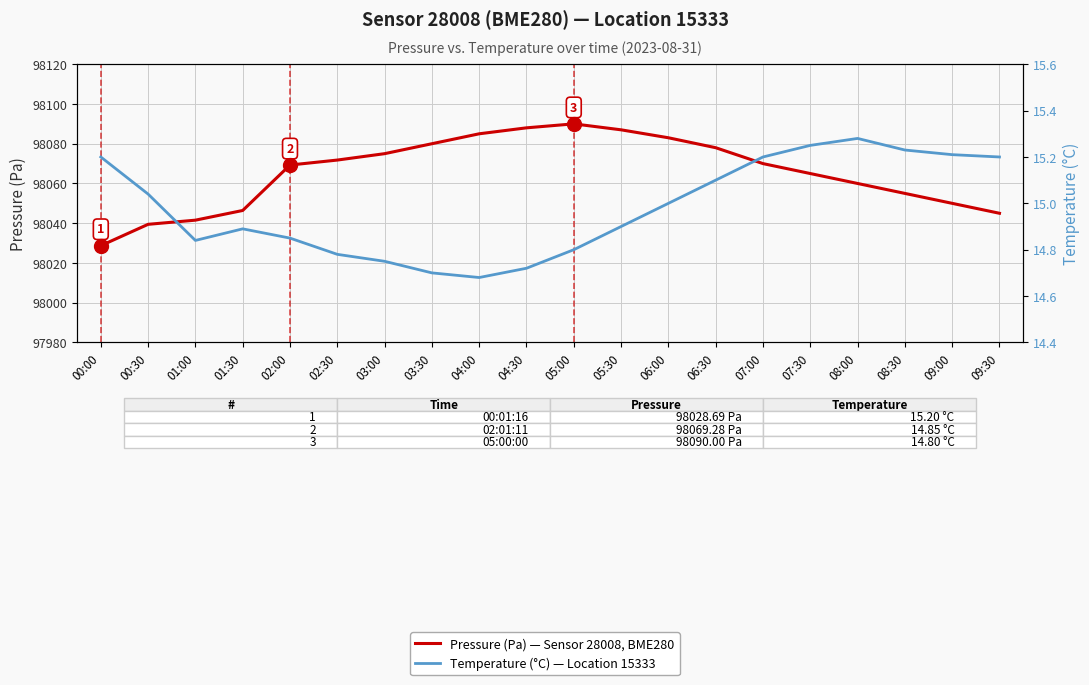

True or false: Temperature (°C) has more than 1 interior local peaks.

True